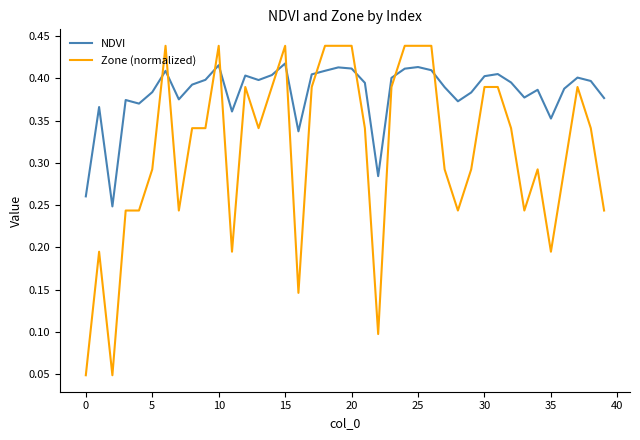

Rank the series by their average value, from lowest to highest.

Zone (normalized), NDVI